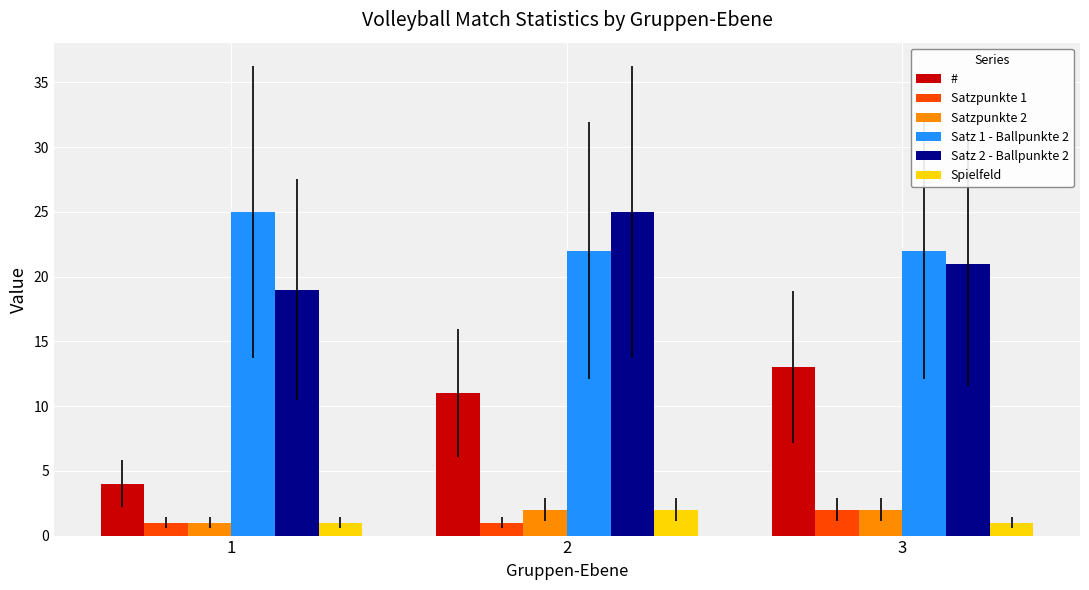

What is the sum of all Satzpunkte 2 values?

5